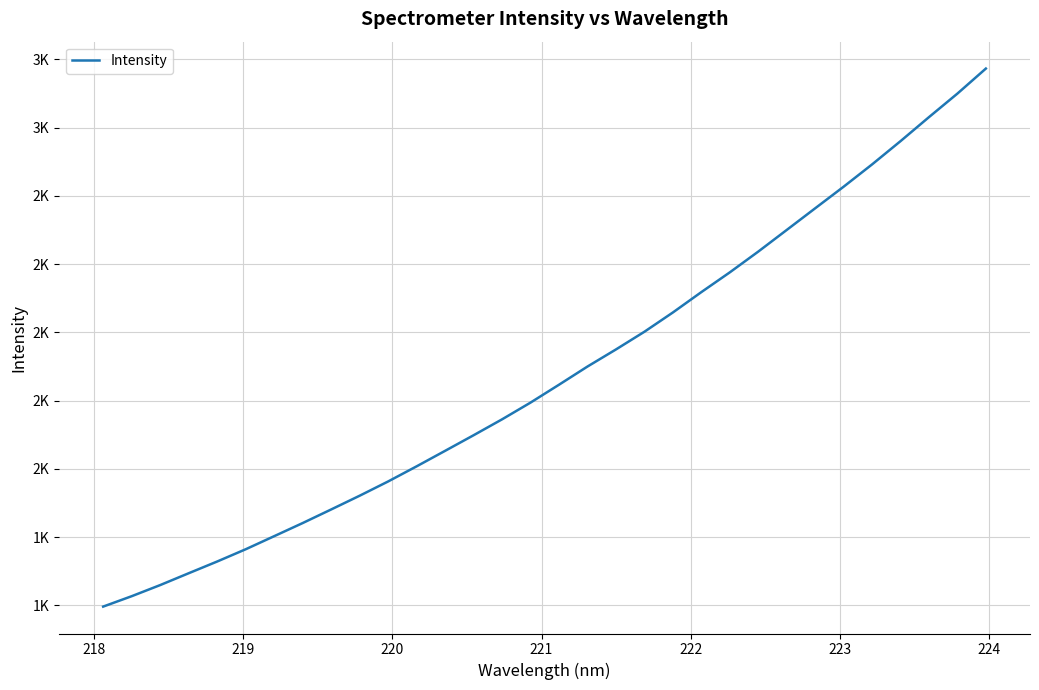

What is the minimum value shown in the chart?

1596.4